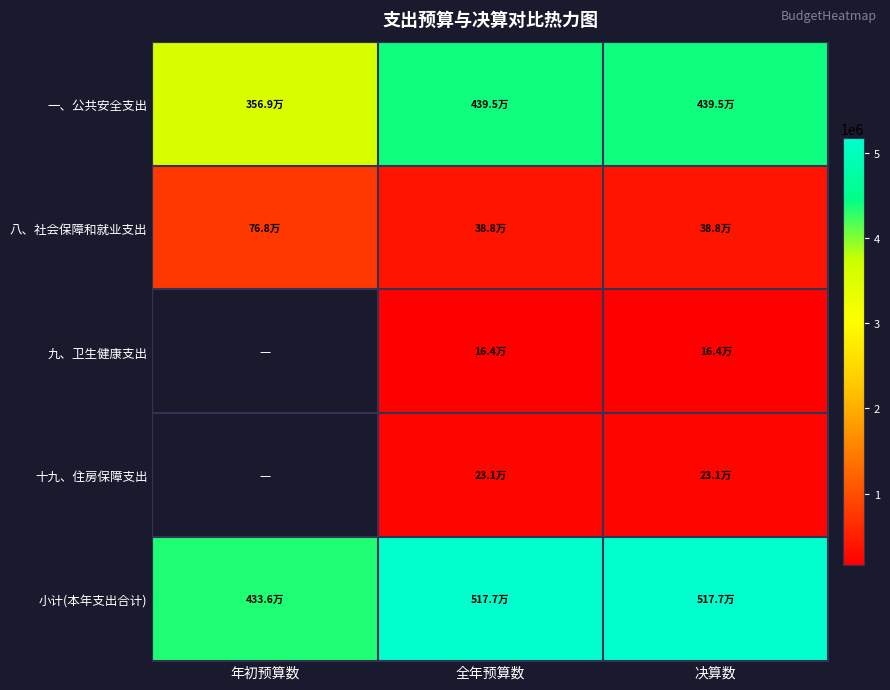

Between 决算数 and 年初预算数, which is larger?

决算数